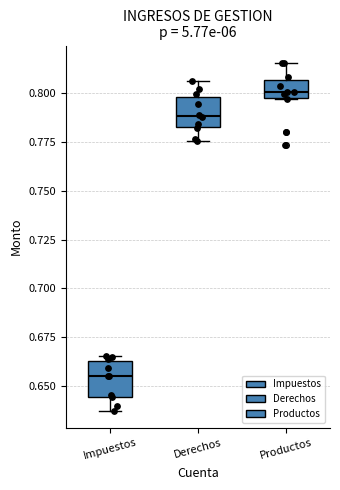

Reading left to right, read every box against the y-axis: the position of its median line, the range the box covers, and the ends of its whiskers. The values are not printed on the chart, so give them approximately, as read against the axis.

Impuestos: median 0.655, box 0.645 to 0.665, whiskers 0.635 to 0.665 (just above the box's upper edge)
Derechos: median 0.790, box 0.785 to 0.800, whiskers 0.775 to 0.805
Productos: median 0.800 (just above the box's lower edge), box 0.800 to 0.805, whiskers 0.795 to 0.815